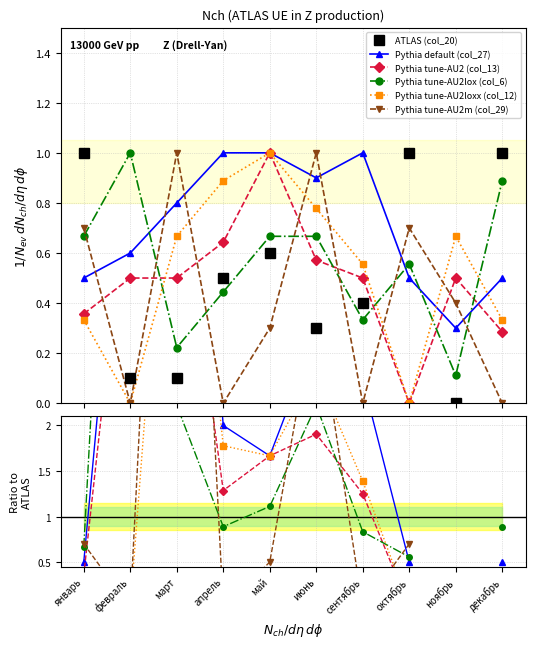

What is the difference between the maximum and minimum values in the ATLAS (col_20) series?

1.0